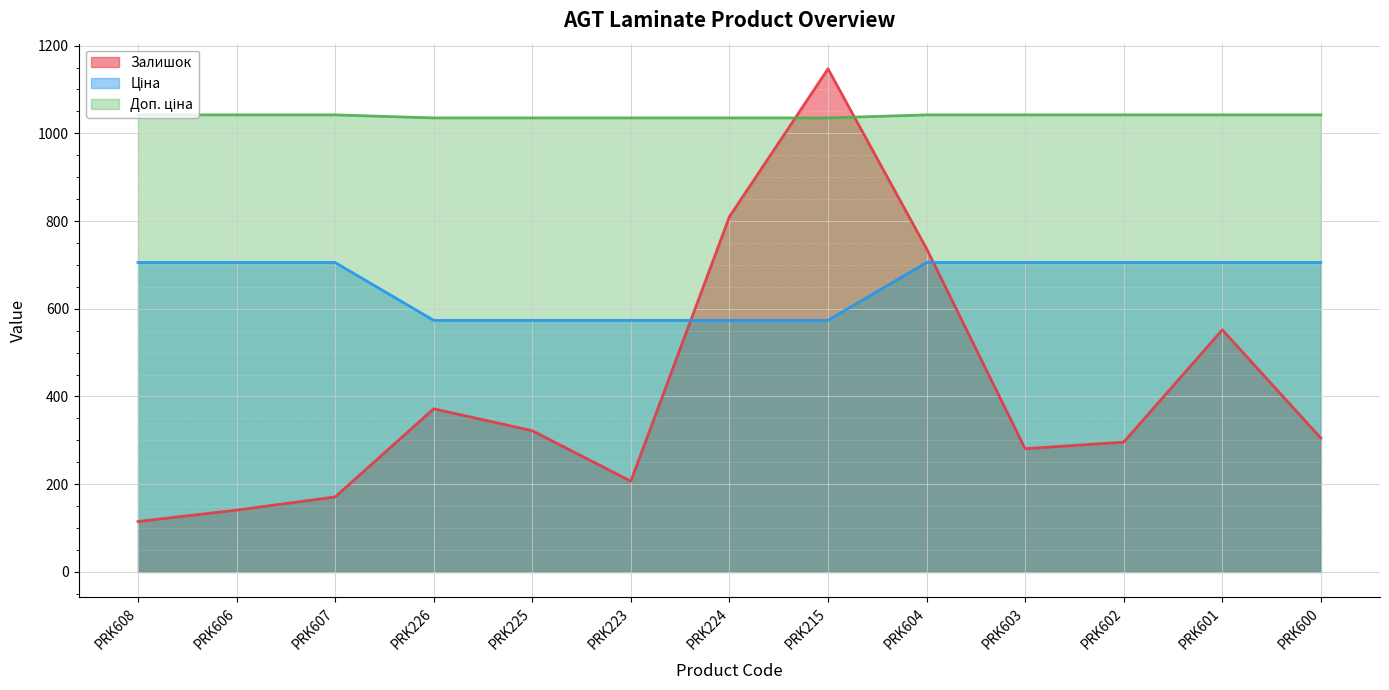

What is the label of the 7th point from the left?

PRK224